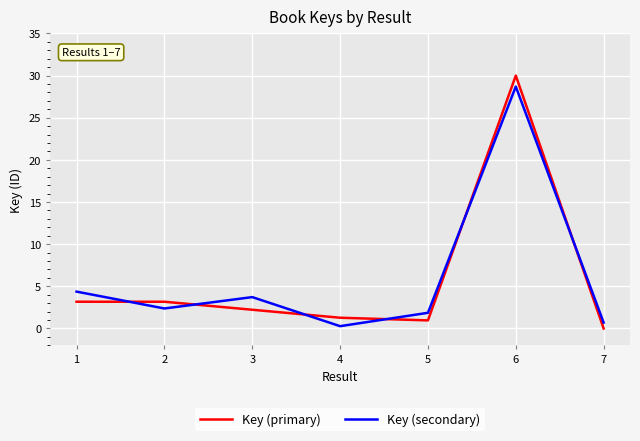

How many times do Key (secondary) and Key (primary) cross each other?

6